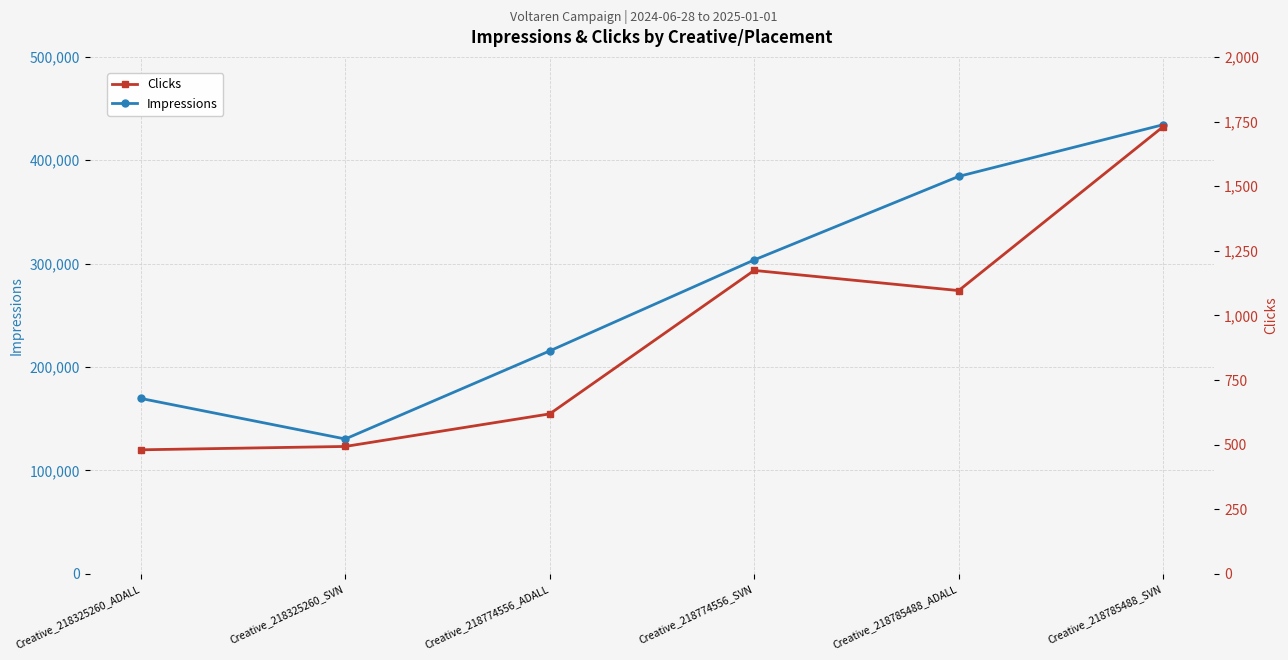

Between Creative_218785488_ADALL and Creative_218785488_SVN, which is larger?

Creative_218785488_SVN